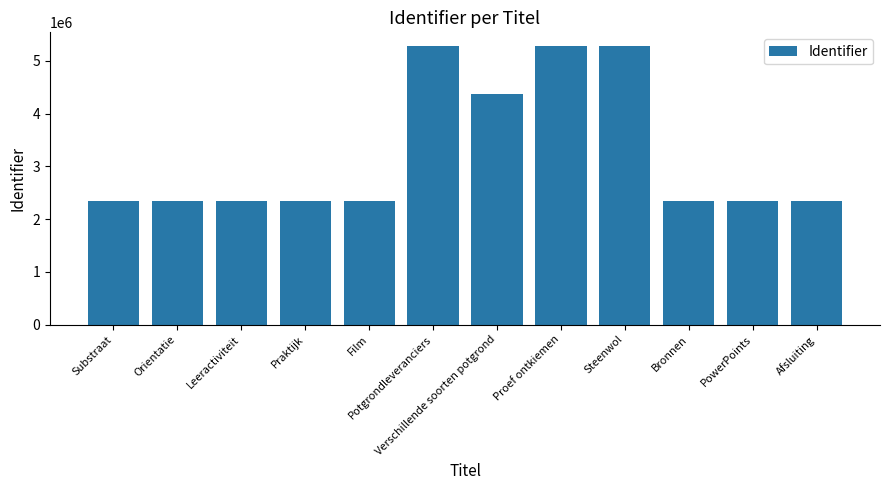

Count the number of categories in the chart.

12